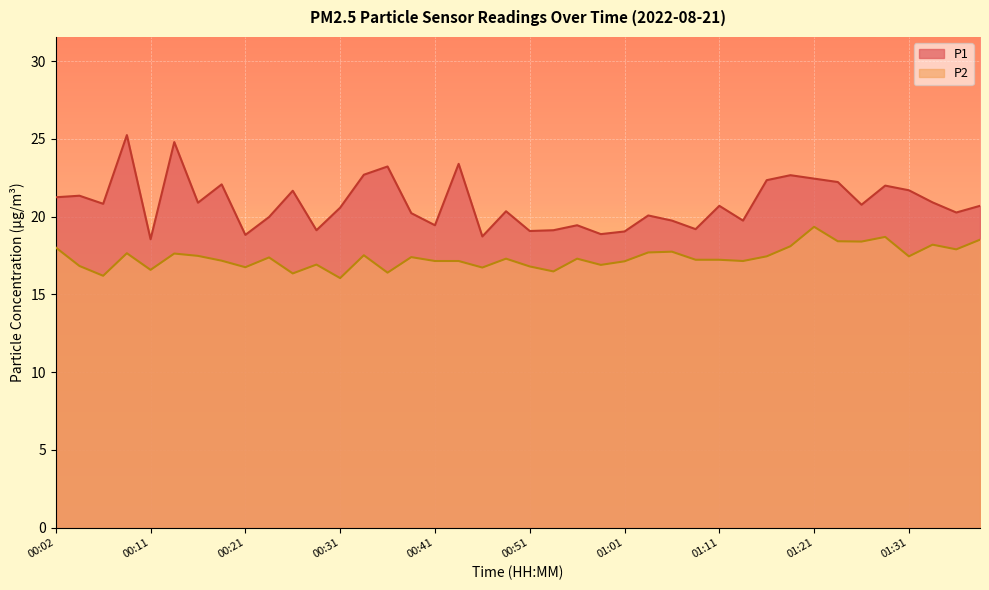

In P2, how many points are lower than both neighbors (excluding endpoints)?

13